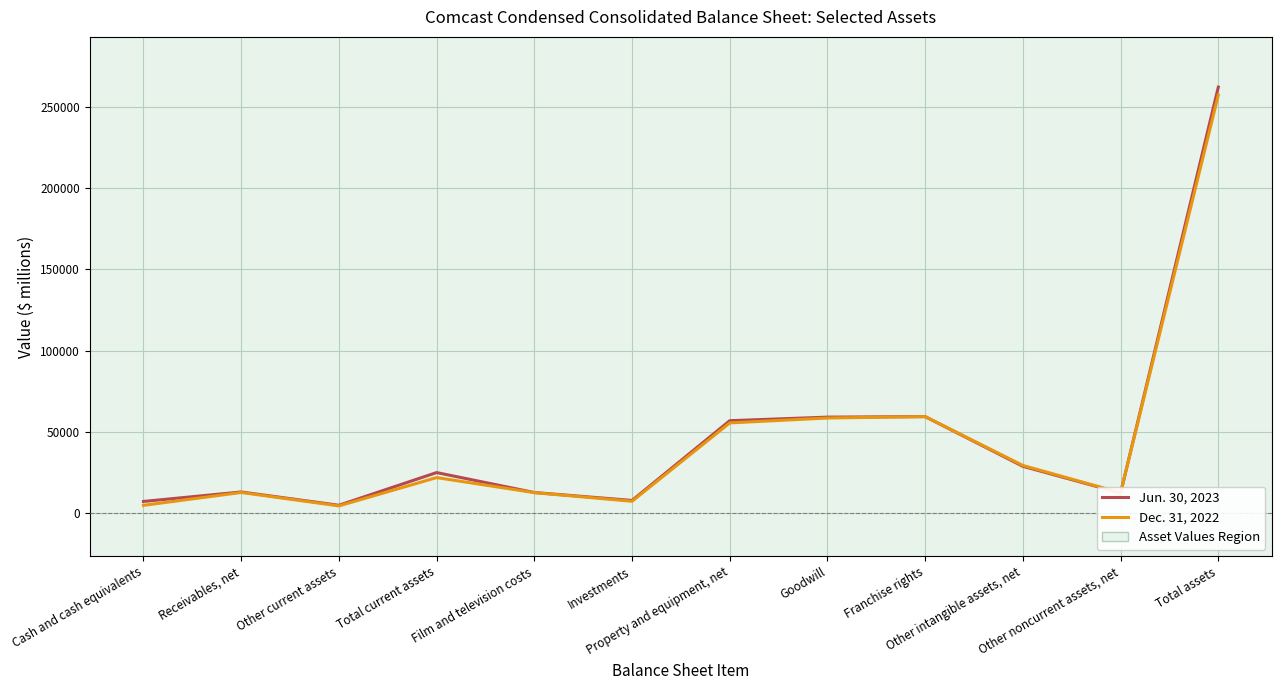

True or false: Dec. 31, 2022 has more than 1 points higher than both neighbors.

True